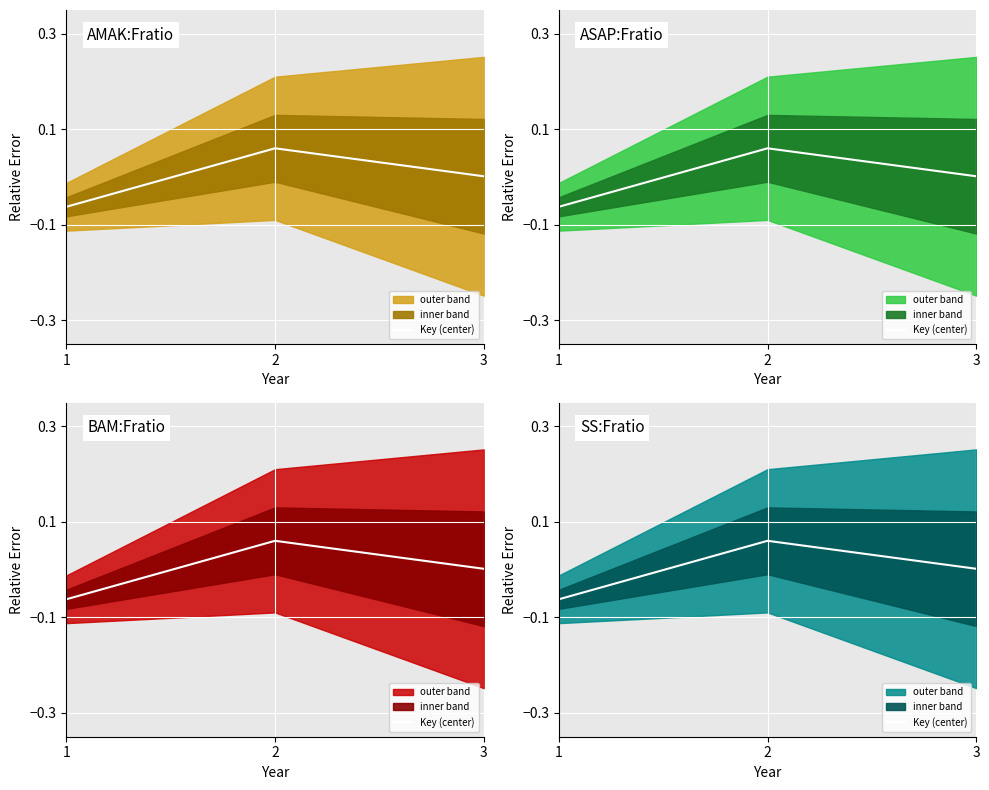

Does the chart display data point markers on the line(s)?

No